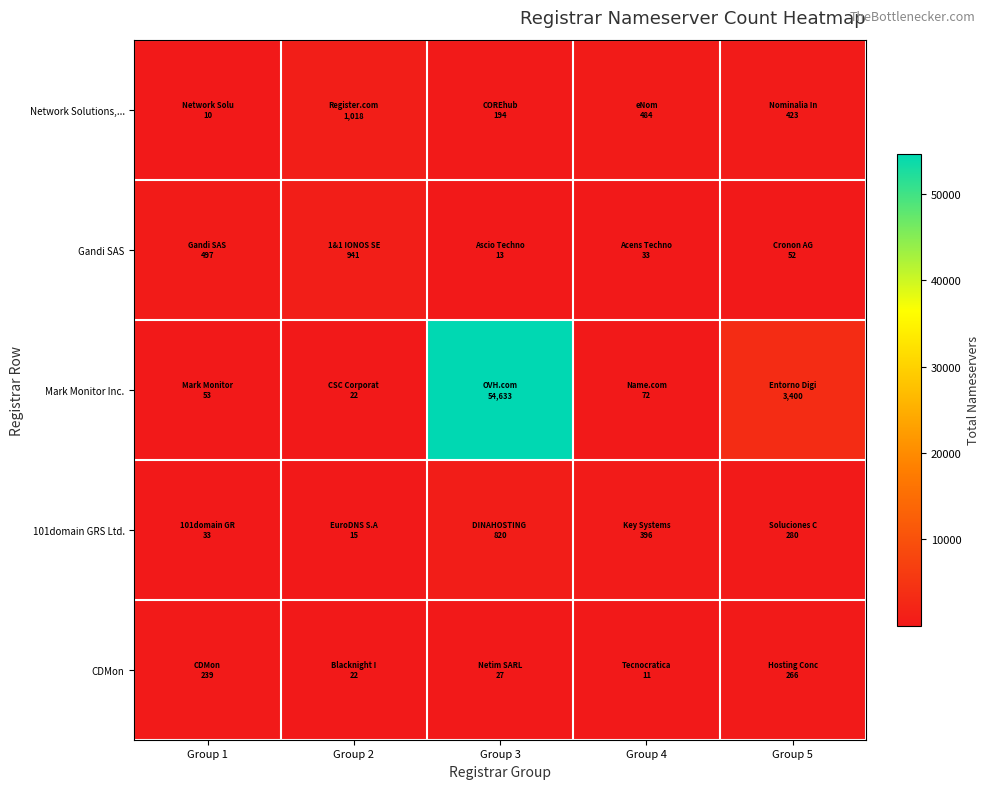

Reading left to right, extract all data points from this chart.

Network Solutions,...: Group 1=10	Group 2=1018	Group 3=194	Group 4=484	Group 5=423
Gandi SAS: Group 1=497	Group 2=941	Group 3=13	Group 4=33	Group 5=52
Mark Monitor Inc.: Group 1=53	Group 2=22	Group 3=54633	Group 4=72	Group 5=3400
101domain GRS Ltd.: Group 1=33	Group 2=15	Group 3=820	Group 4=396	Group 5=280
CDMon: Group 1=239	Group 2=22	Group 3=27	Group 4=11	Group 5=266